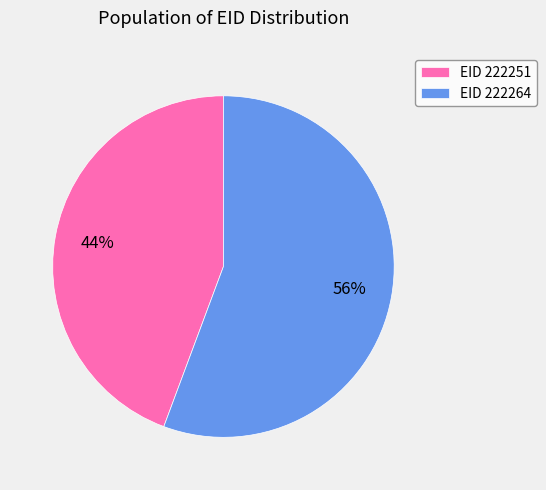

Rank the categories by value from lowest to highest.

EID 222251, EID 222264